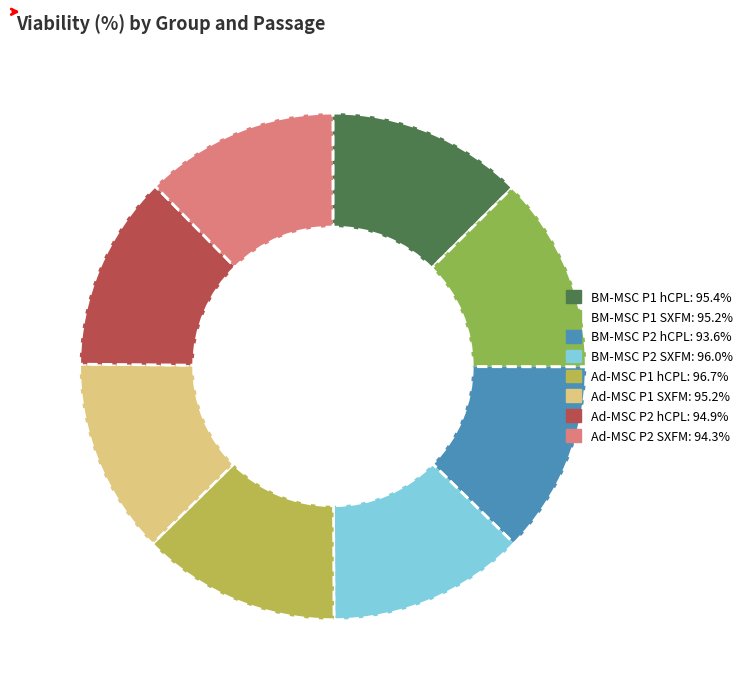

Does any single category account for the majority?

No